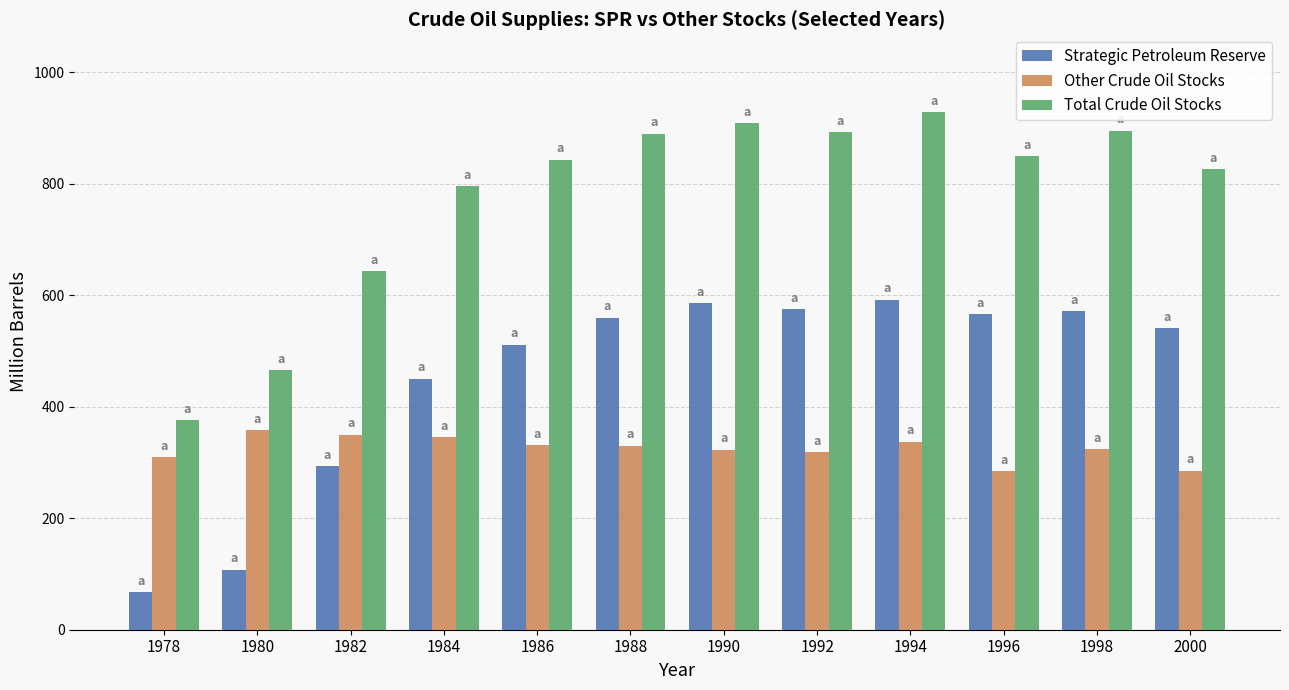

What is the value of the Other Crude Oil Stocks bar at the 11th from the left?

323.5